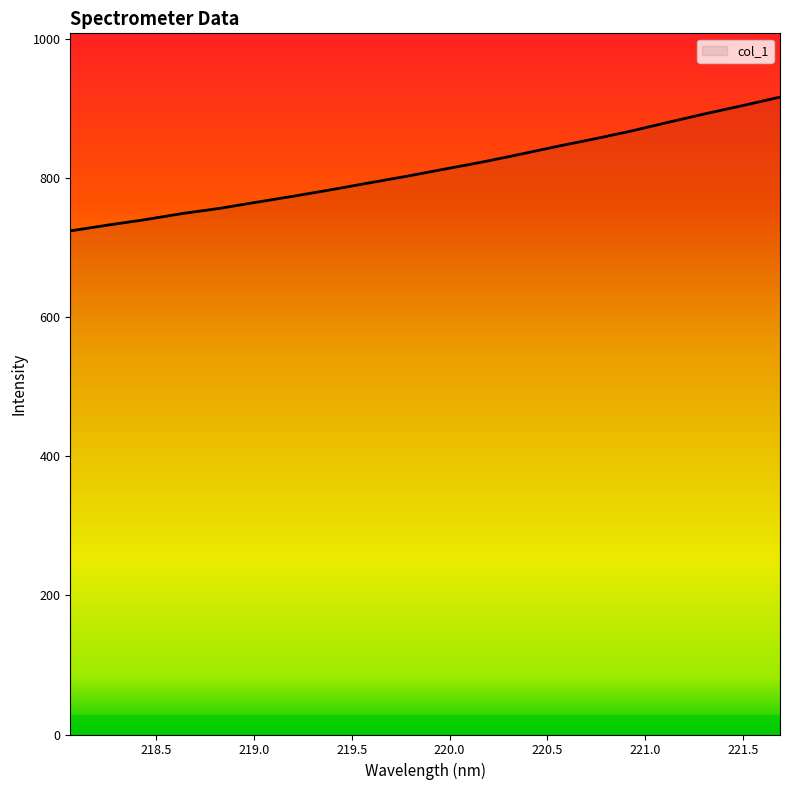

What is the minimum value shown in the chart?

723.8